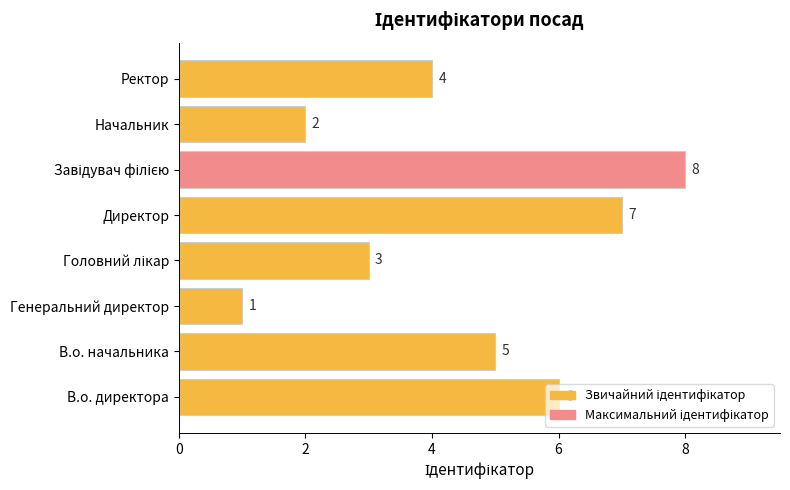

What is the ratio of the value at Ректор to the value at Генеральний директор?

4.0